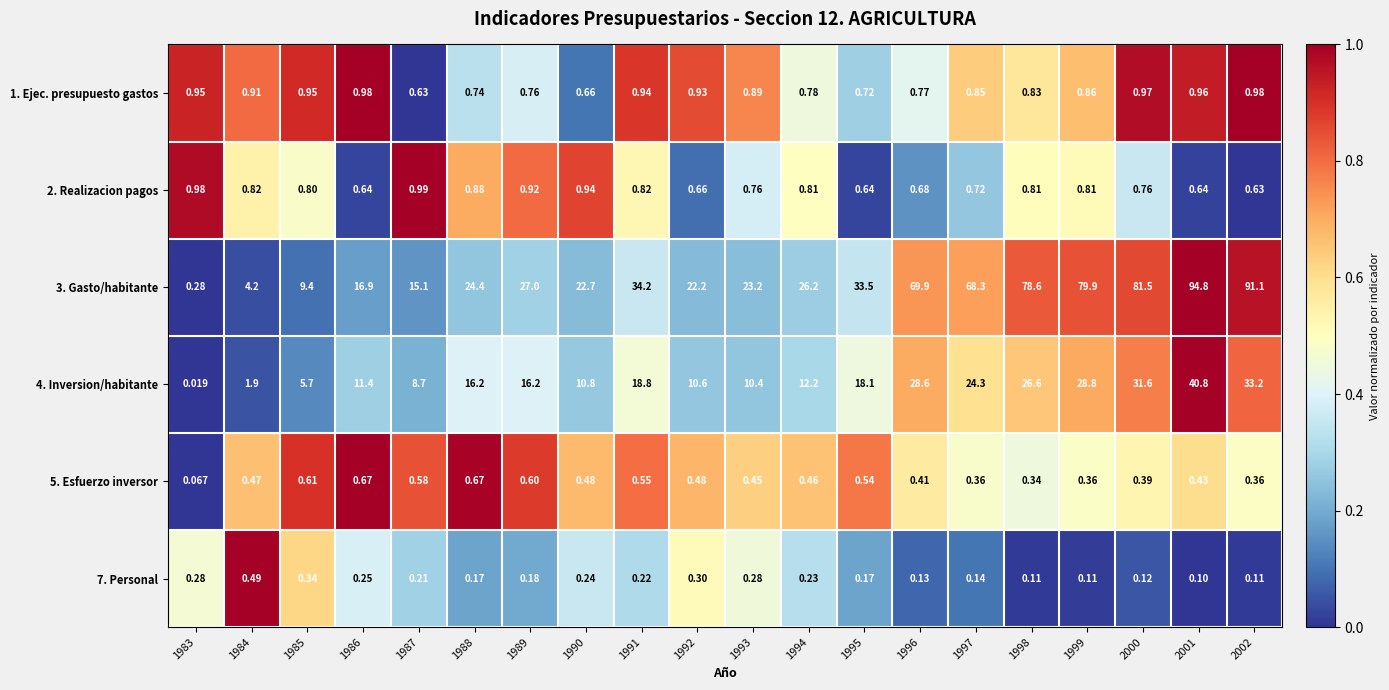

Is the value of 4. Inversion/habitante at 1985 greater than the value of 2. Realizacion pagos at 2002?

Yes